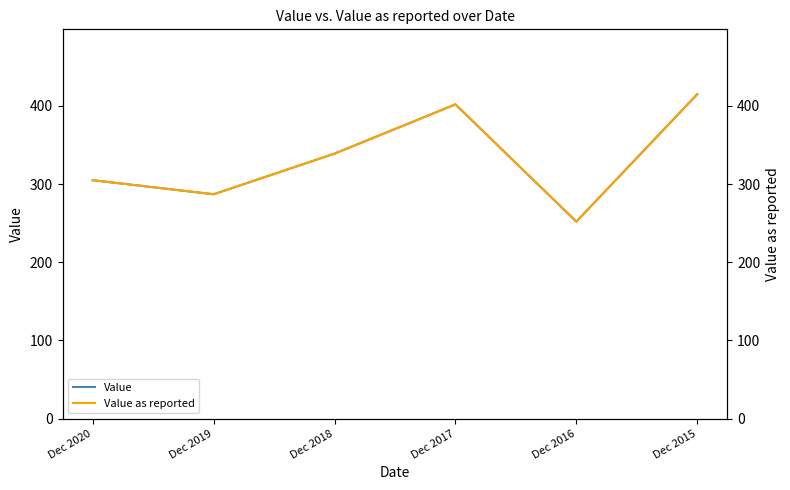

How many data points does each series have?

6